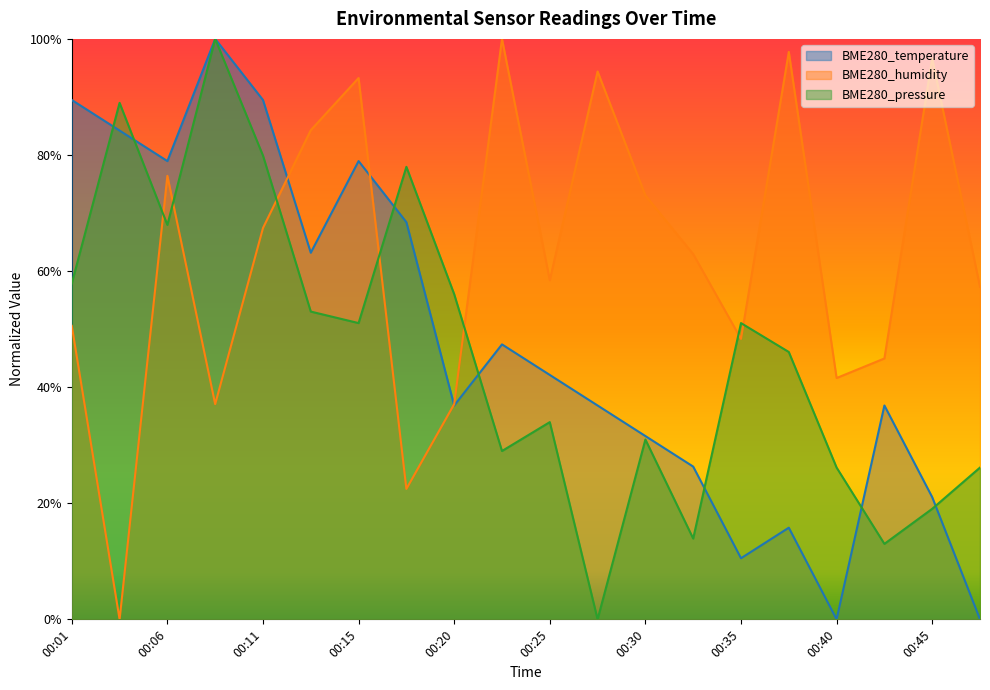

What is the spread (max minus min) of values at 00:45?

0.8